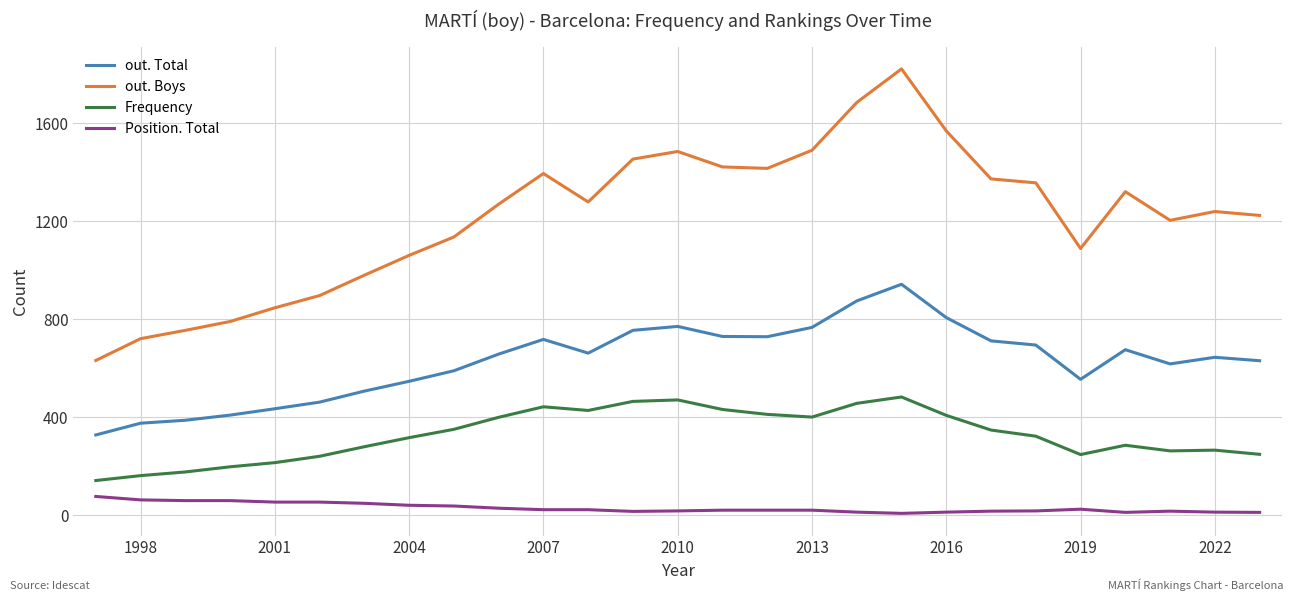

Which series has the largest total across all categories?

out. Boys